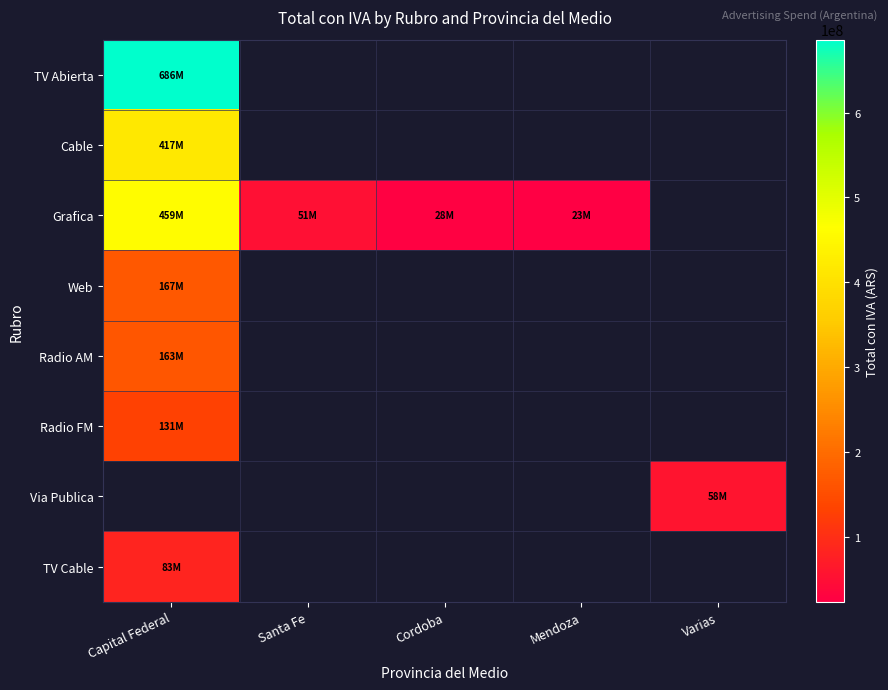

What is the minimum value shown in the chart?

23429558.3